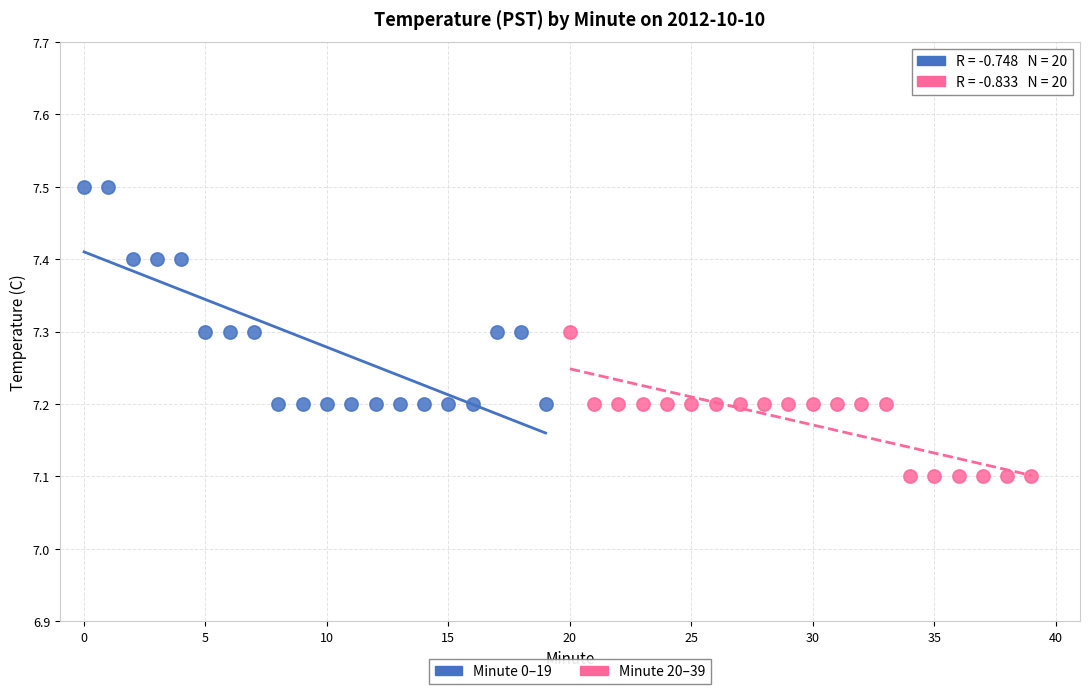

Which series reaches the minimum Y coordinate?

Minute 20–39